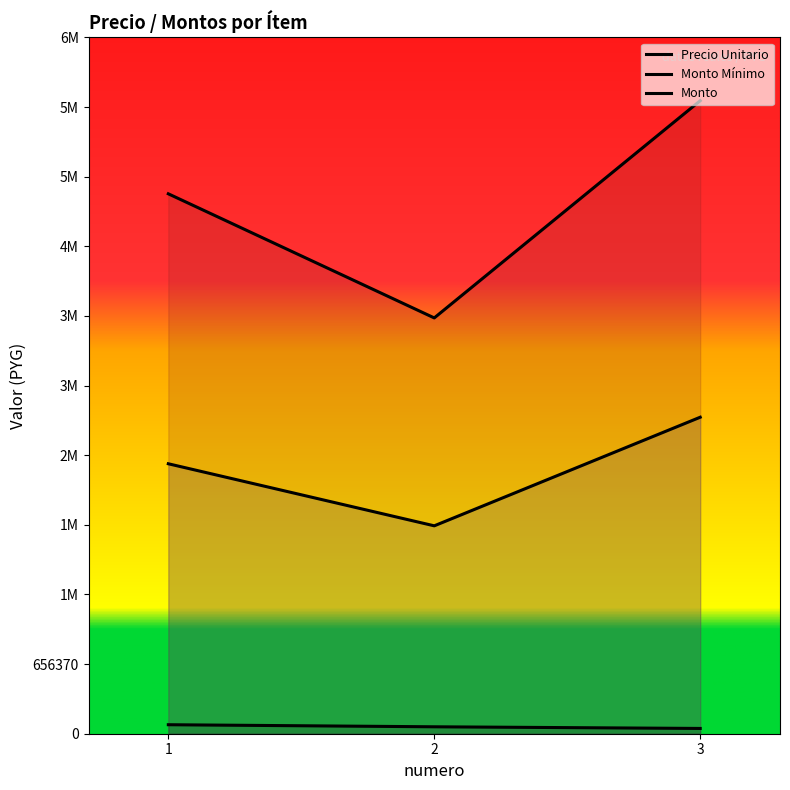

Is the value of precio_unitario at 3 greater than the value of monto_minimo at 3?

No